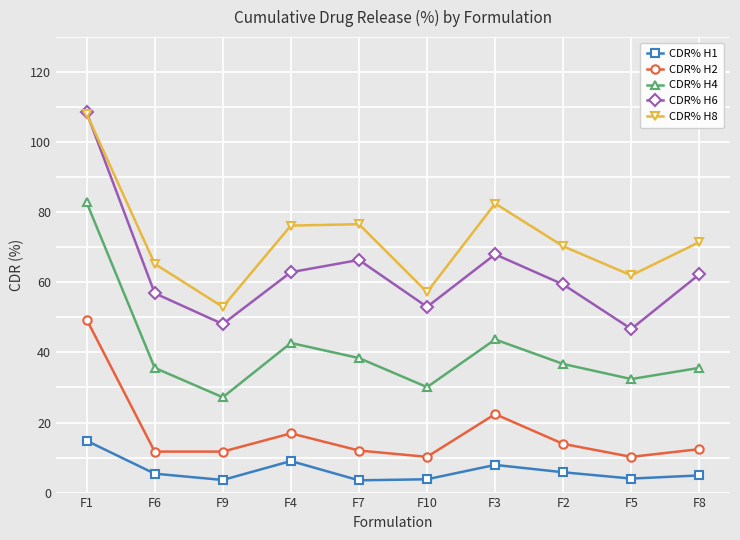

At which label is CDR% H6 closest to 77?

F3